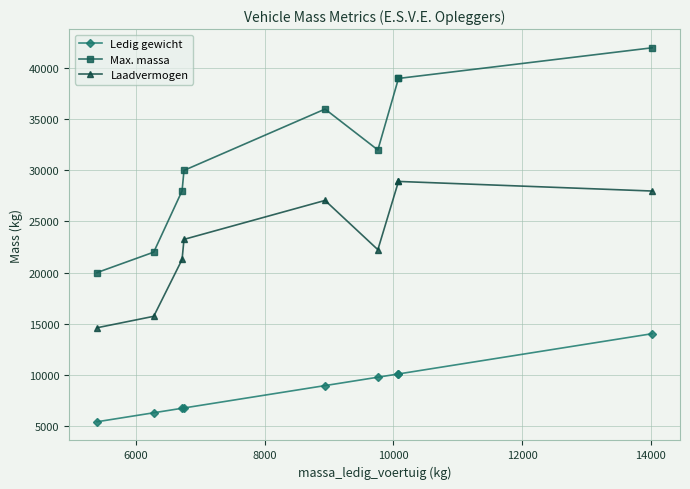

True or false: Laadvermogen and Ledig gewicht cross at least once.

False